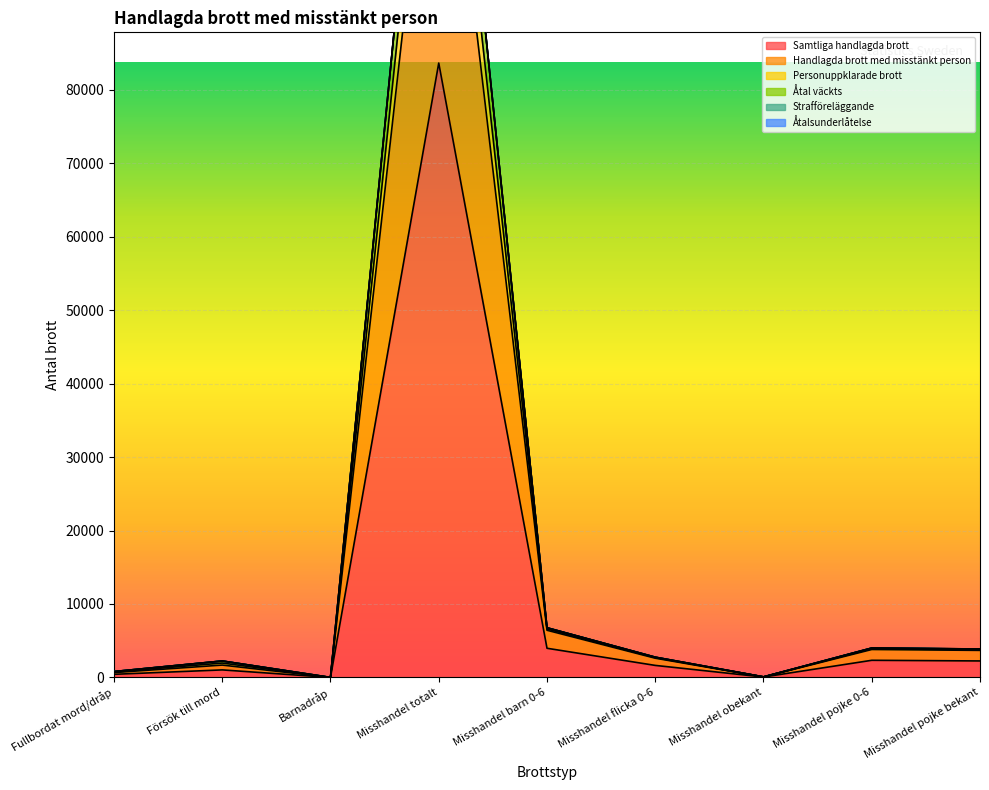

True or false: Samtliga handlagda brott has more than 2 points higher than both neighbors.

True